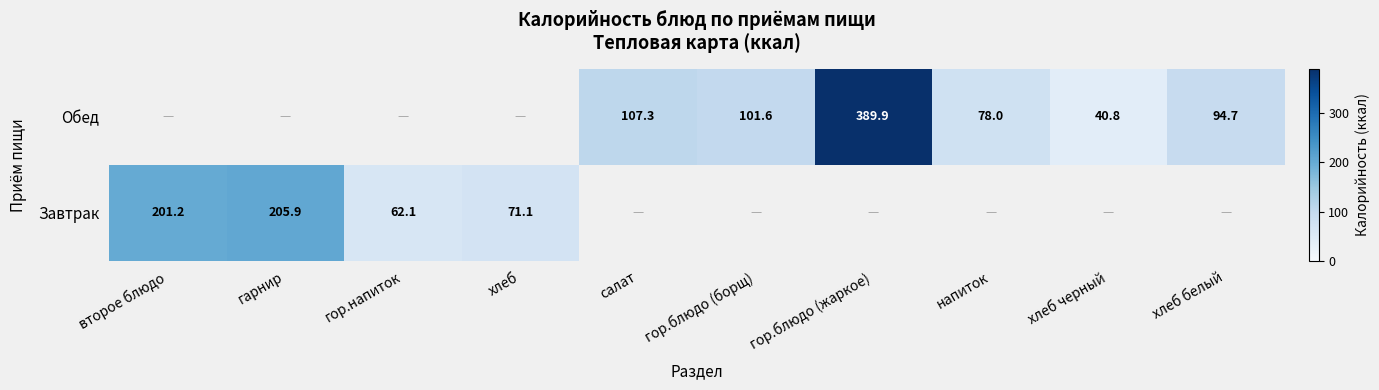

How many series are shown in this chart?

2